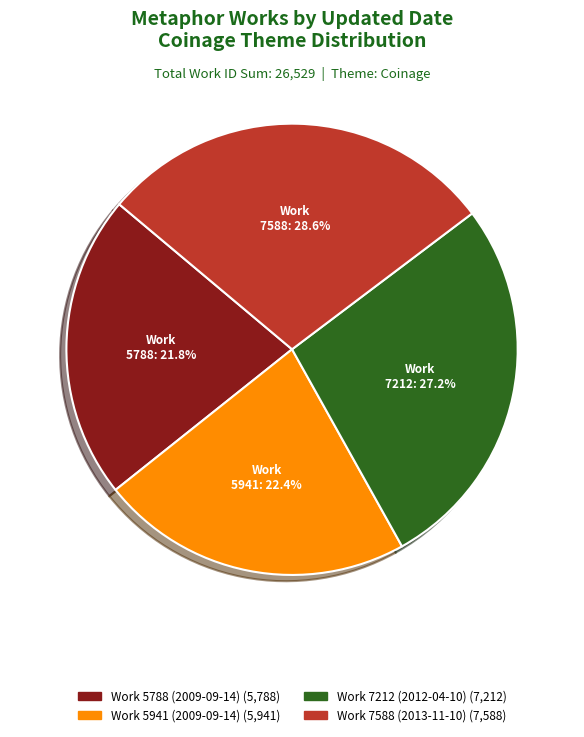

Does any single category account for the majority?

No